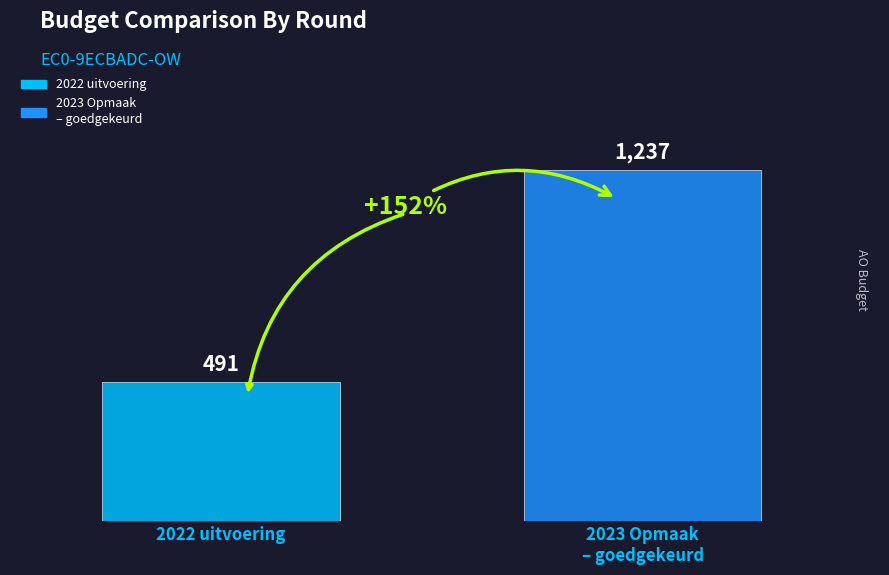

What is the minimum value shown in the chart?

491